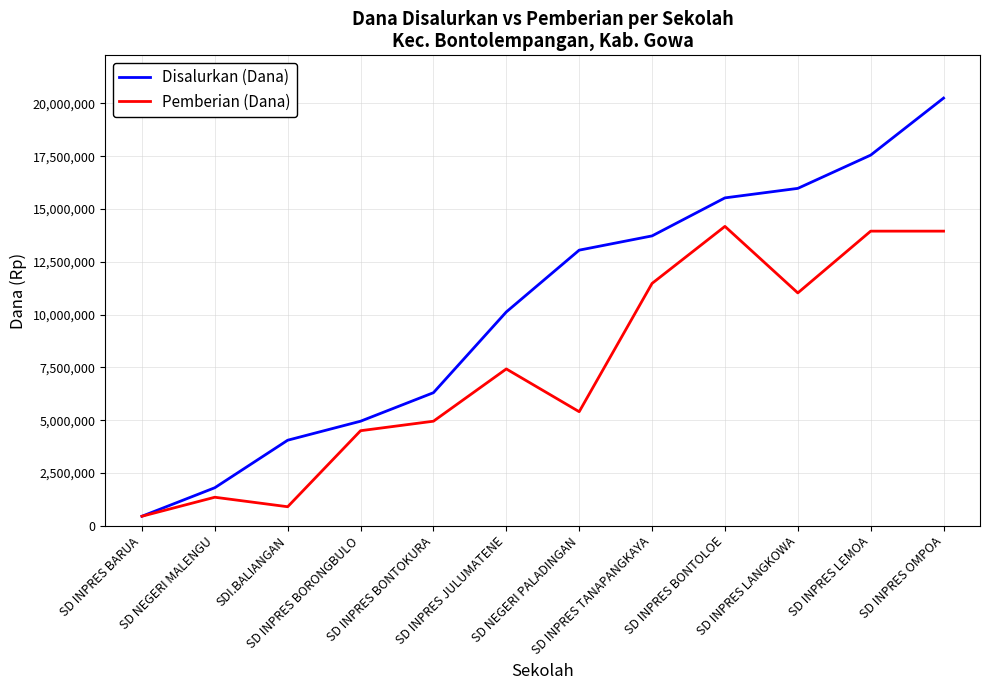

List the series in order of their overall mean, highest first.

Disalurkan (Dana), Pemberian (Dana)